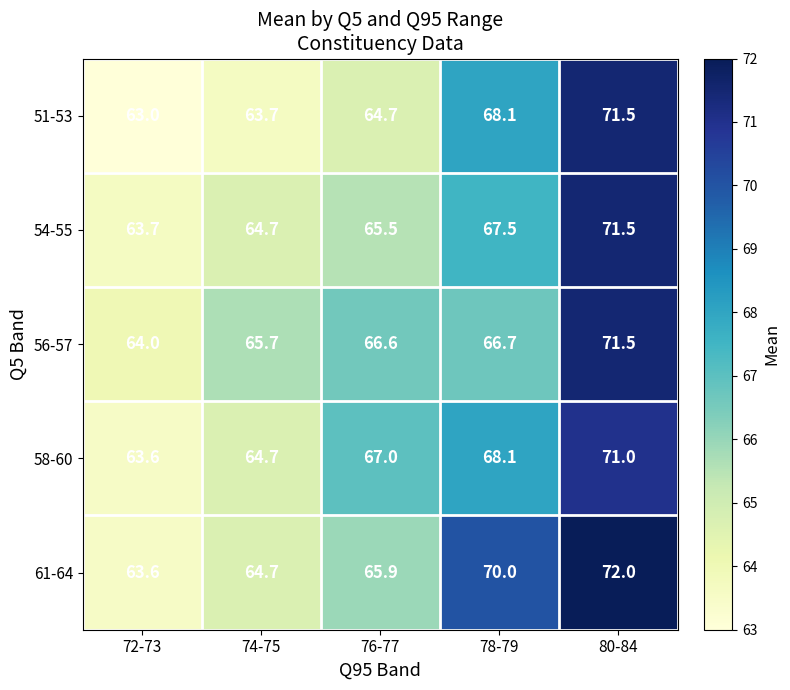

What is the difference between the maximum and minimum values in the 56-57 series?

7.5